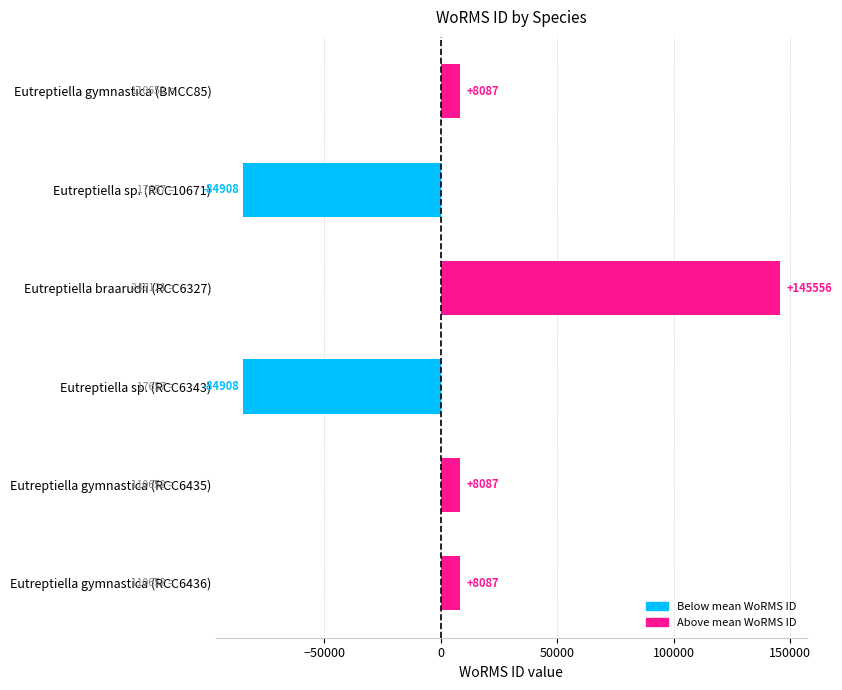

What is the difference between the values at Eutreptiella braarudii (RCC6327) and Eutreptiella gymnastica (RCC6435)?

137469.0